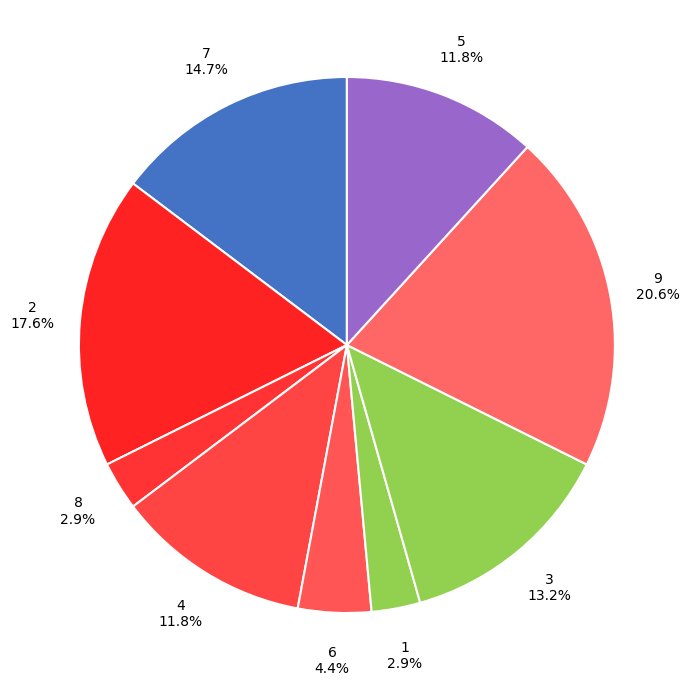

Do 7 and 3 together represent more than half of the pie?

No